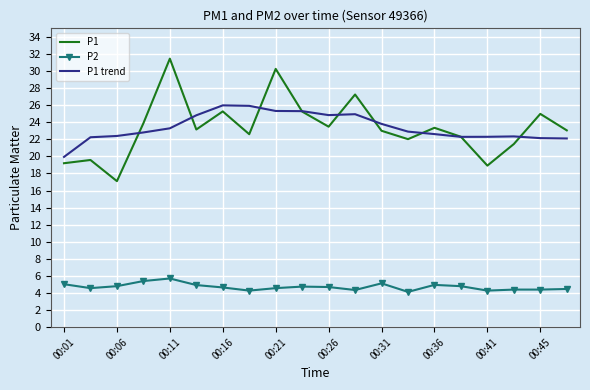

Count the number of categories in the chart.

20